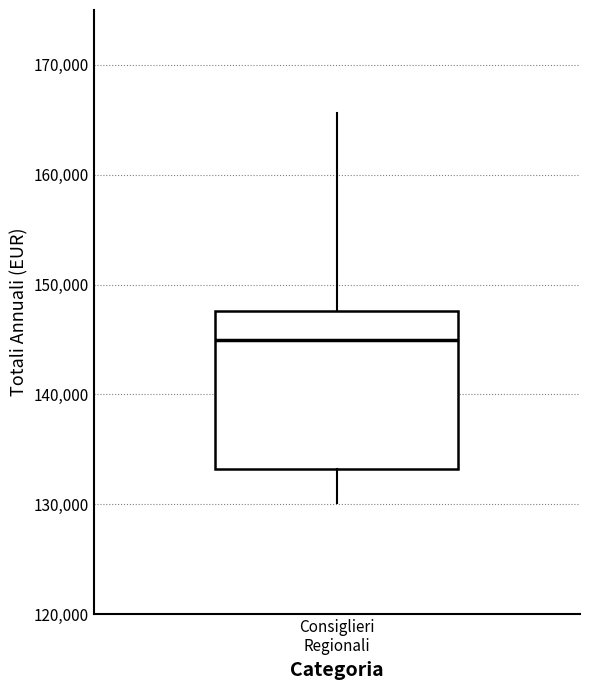

Transcribe this box plot: give where the median line is, the range the box spans, and where the two whiskers end, as read against the y-axis. The values are not printed on the chart, so give them approximately, as read against the axis.

median 145000, box 133000 to 148000, whiskers 130000 to 166000